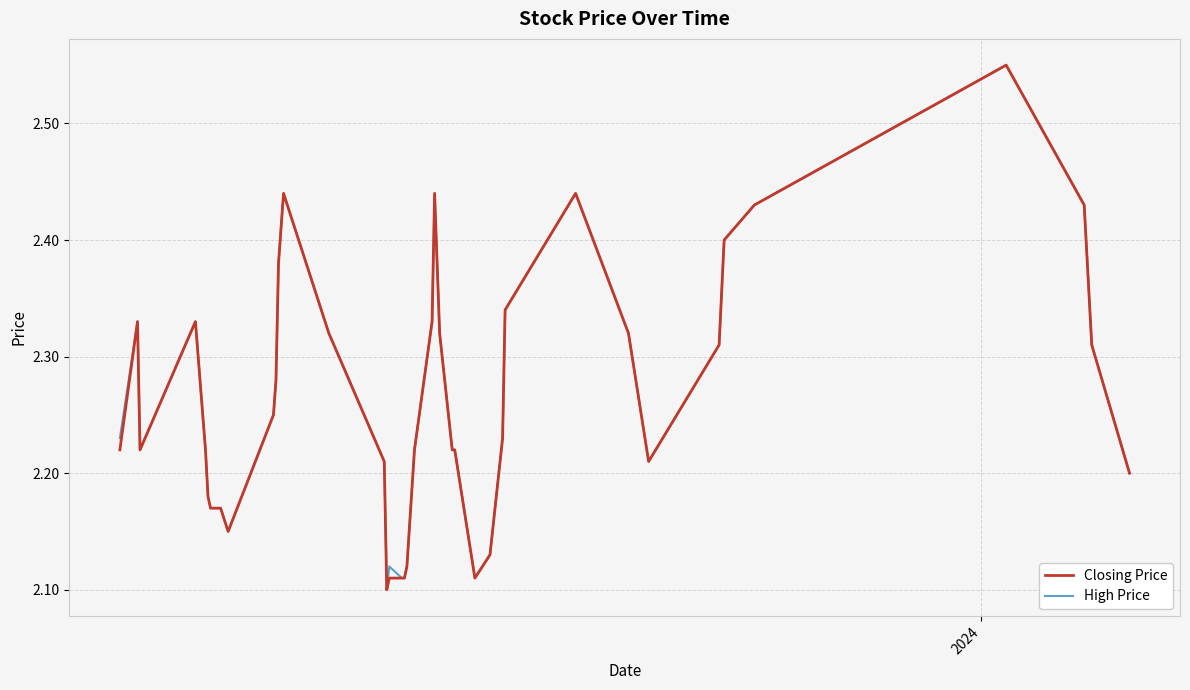

In High Price, how many points are lower than both neighbors (excluding endpoints)?

5